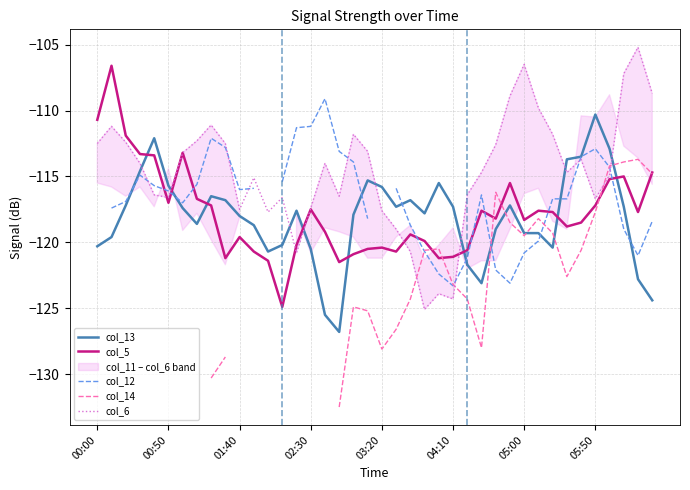

After their last crossing, which series has the higher values: col_13 or col_5?

col_5